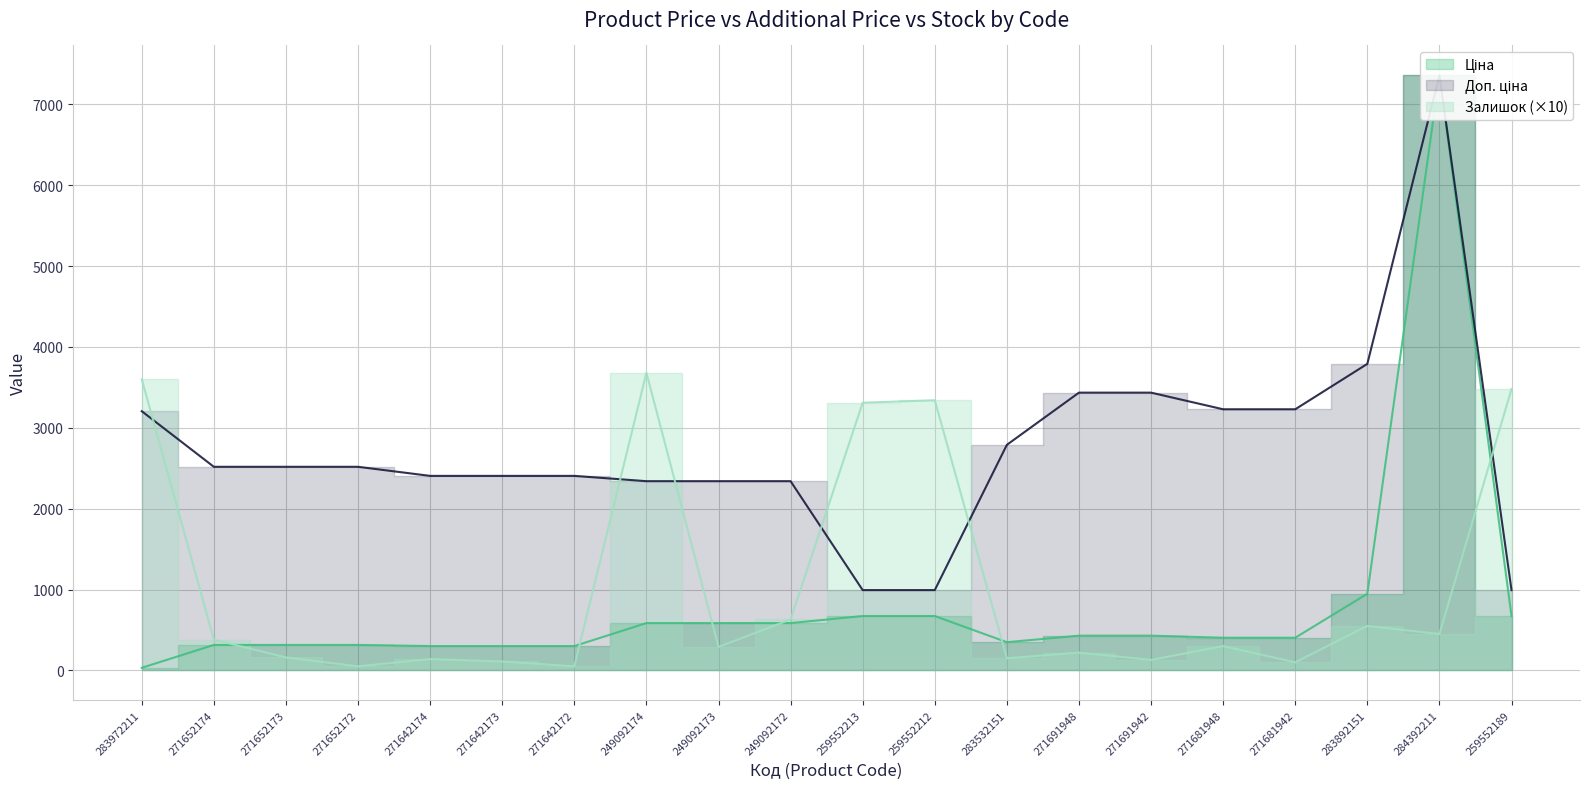

Between 249092174 and 283972211, which is larger?

249092174